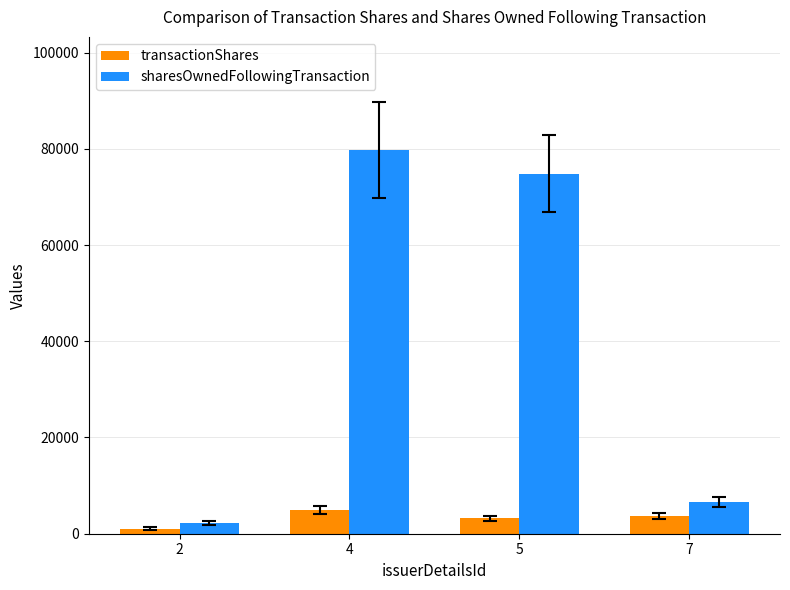

True or false: transactionShares has a value of 3200 at 5.

True